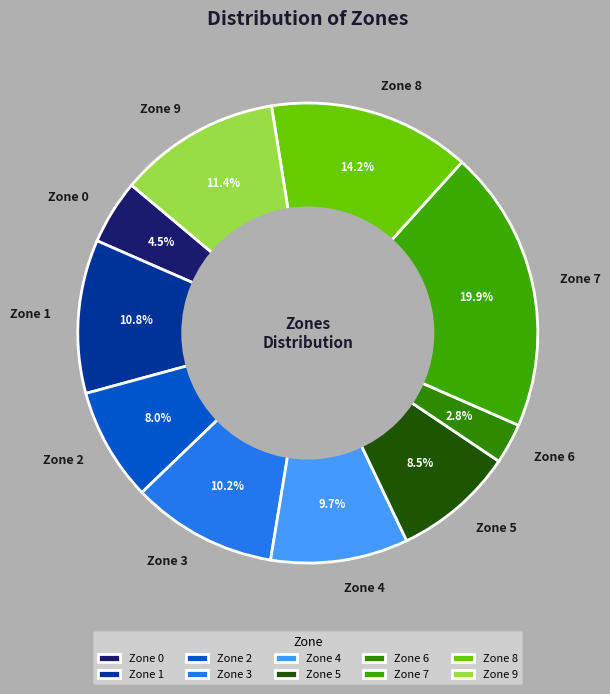

True or false: Zone 2 accounts for 8% of the total.

True